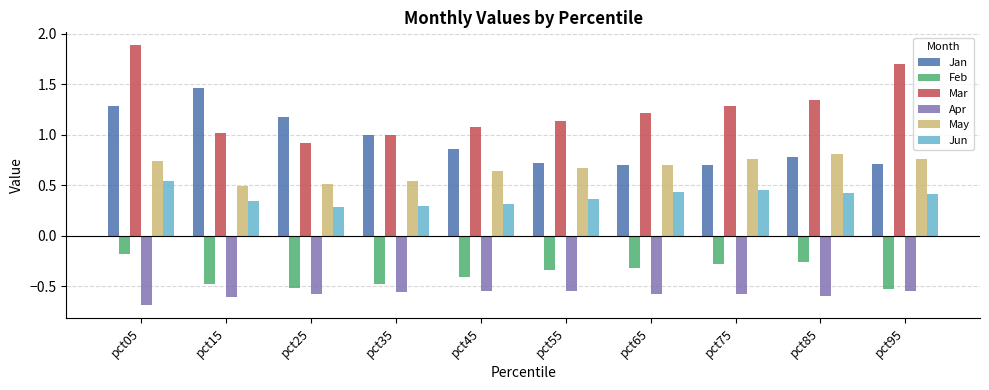

What is the difference between the maximum and minimum values in the Mar series?

1.0